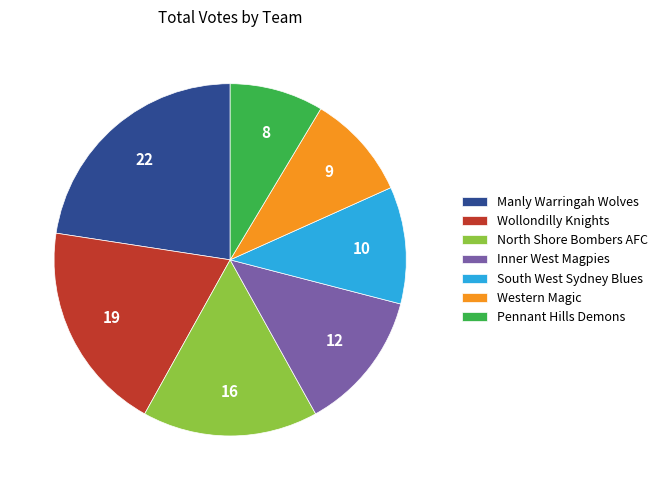

How many slices are in this pie chart?

7